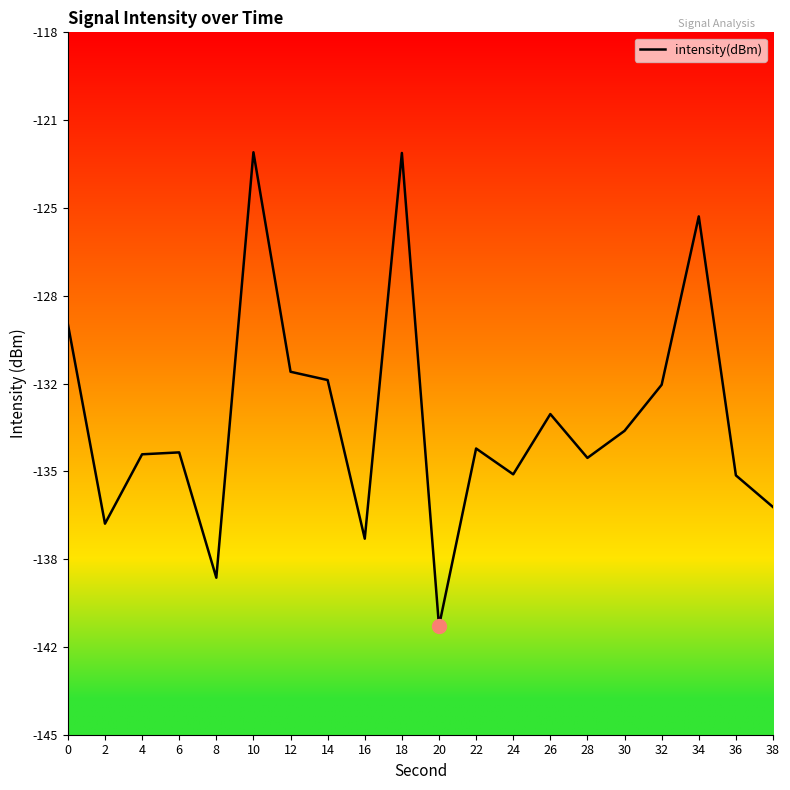

At which category does the chart reach its peak across all series?

10